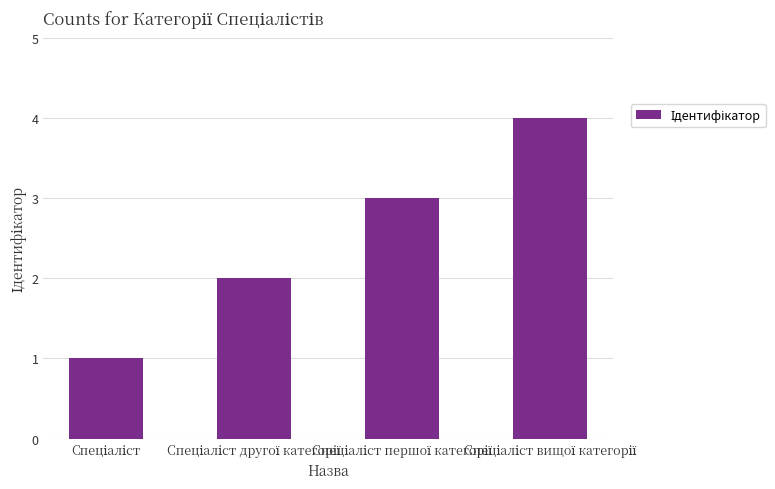

What is the greatest value displayed?

4